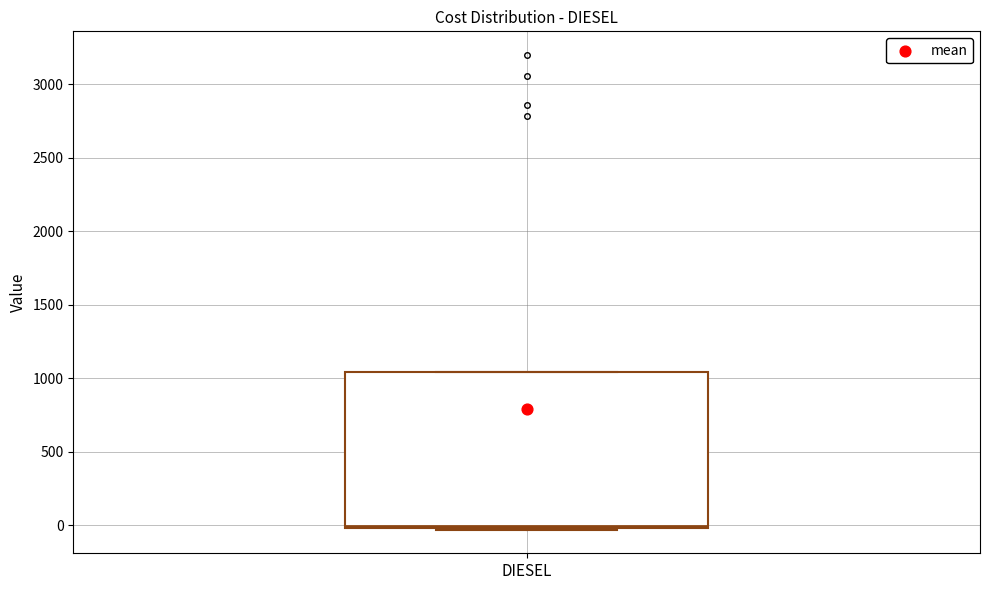

Read this box plot against the y-axis: the position of the median line, the range covered by the box, and the ends of both whiskers. The values are not printed on the chart, so give them approximately, as read against the axis.

median 0 (just above the box's lower edge), box 0 to 1050, whiskers -50 to 1050